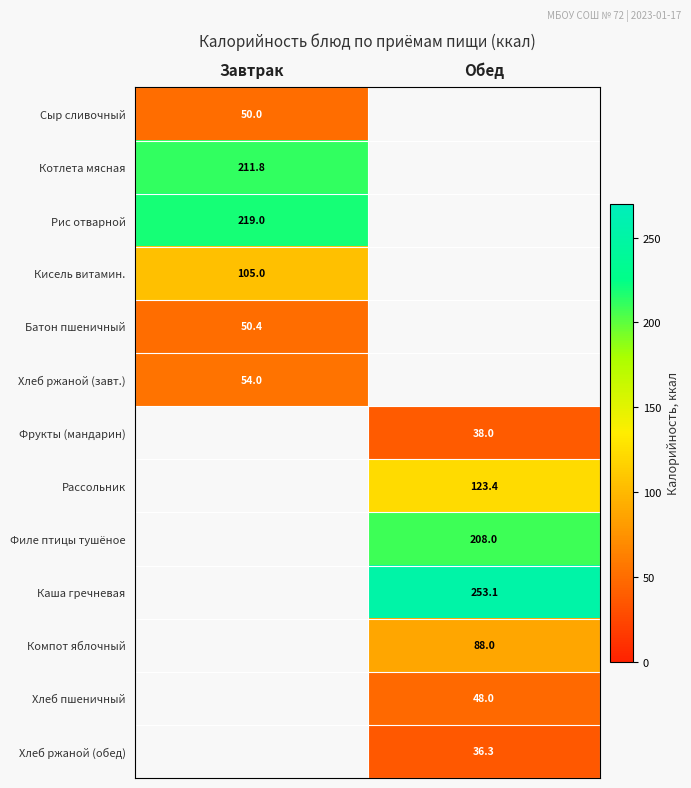

Is the value of Хлеб ржаной (обед) at Обед greater than the value of Кисель витамин. at Завтрак?

No